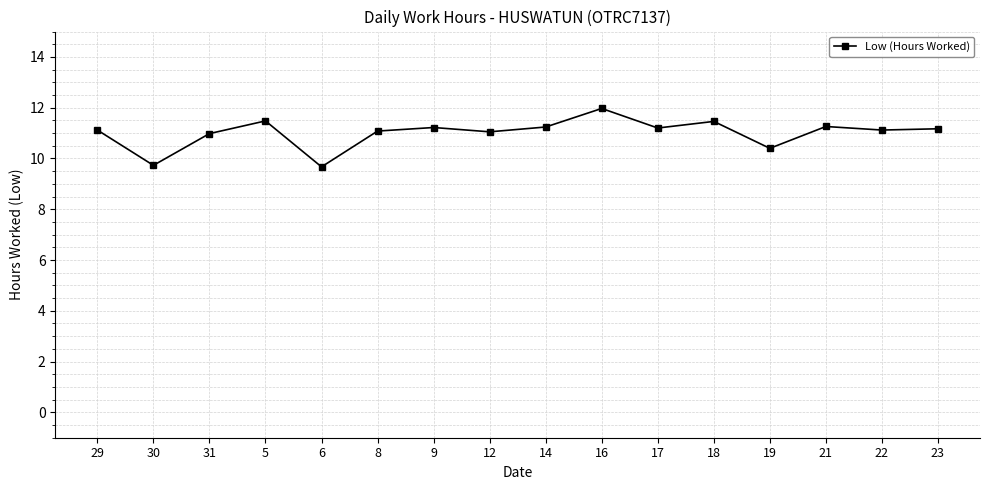

At which category does the data reach its first local valley?

30